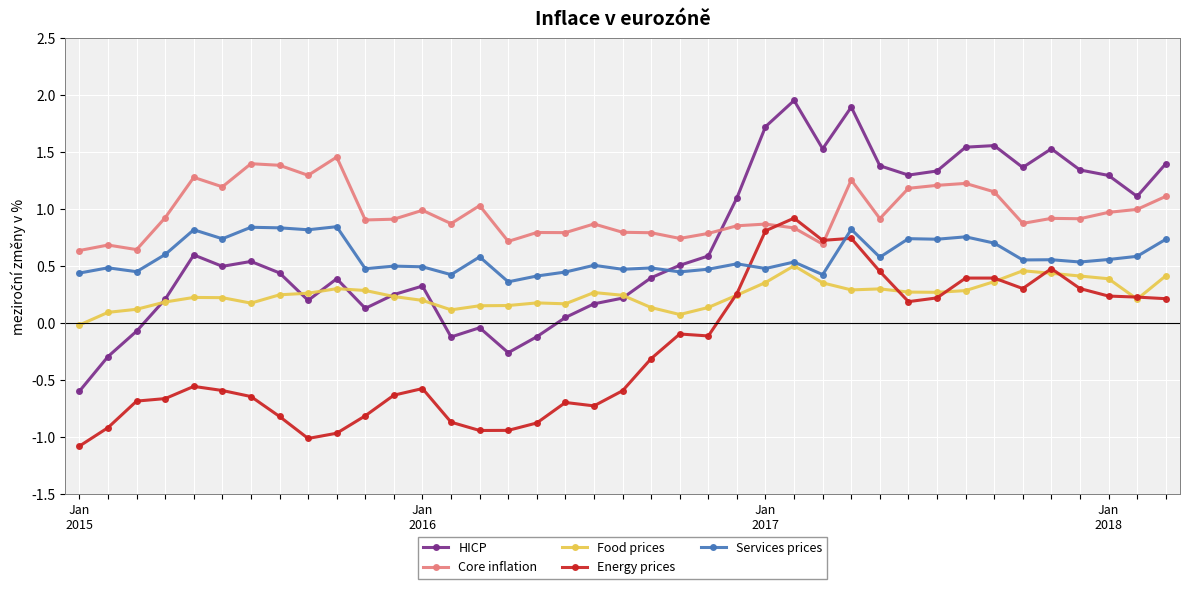

Which series has the largest total across all categories?

Core inflation